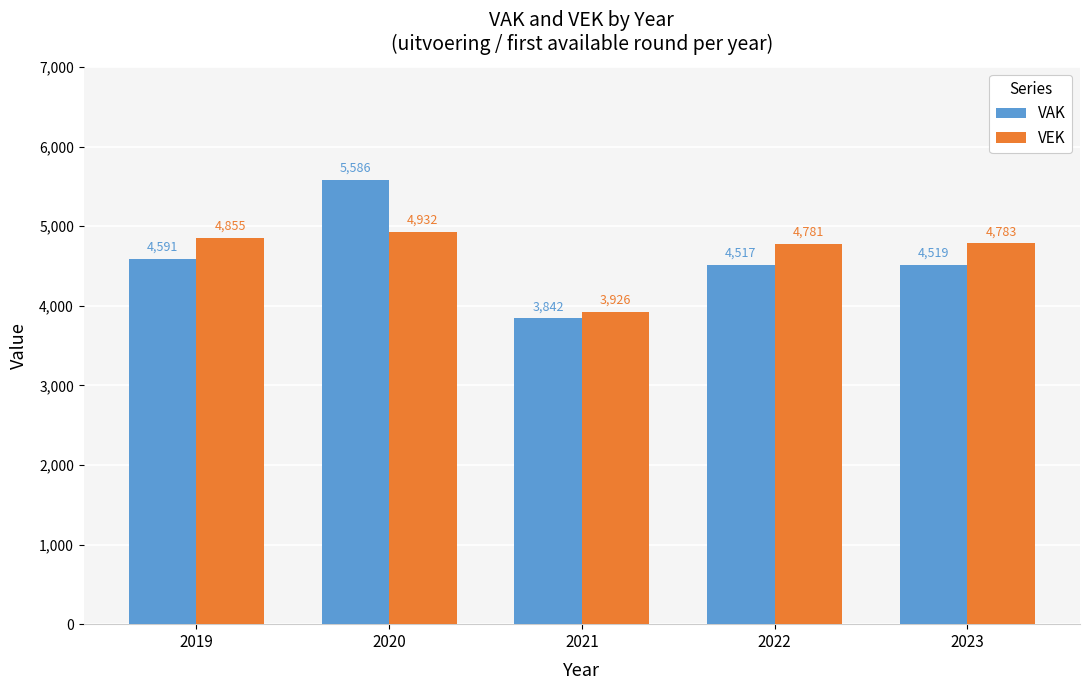

What is the minimum value for VAK?

3842